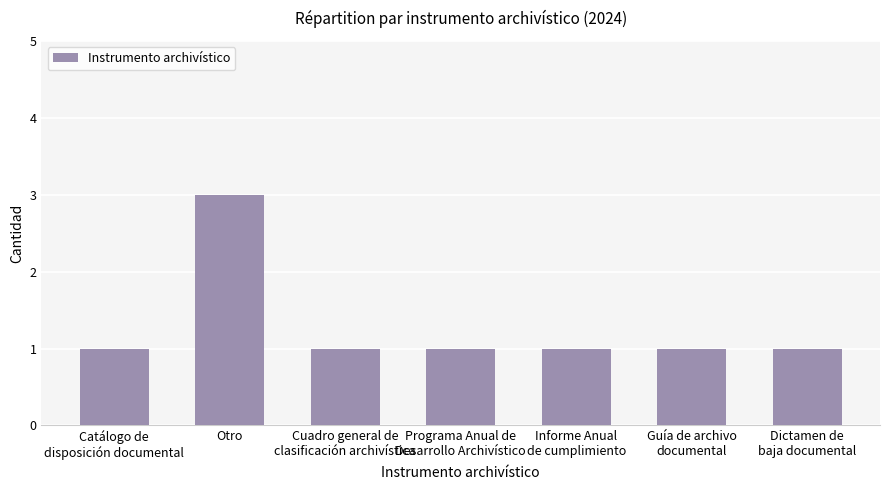

The value at Informe Anual
de cumplimiento is 1. True or false?

True